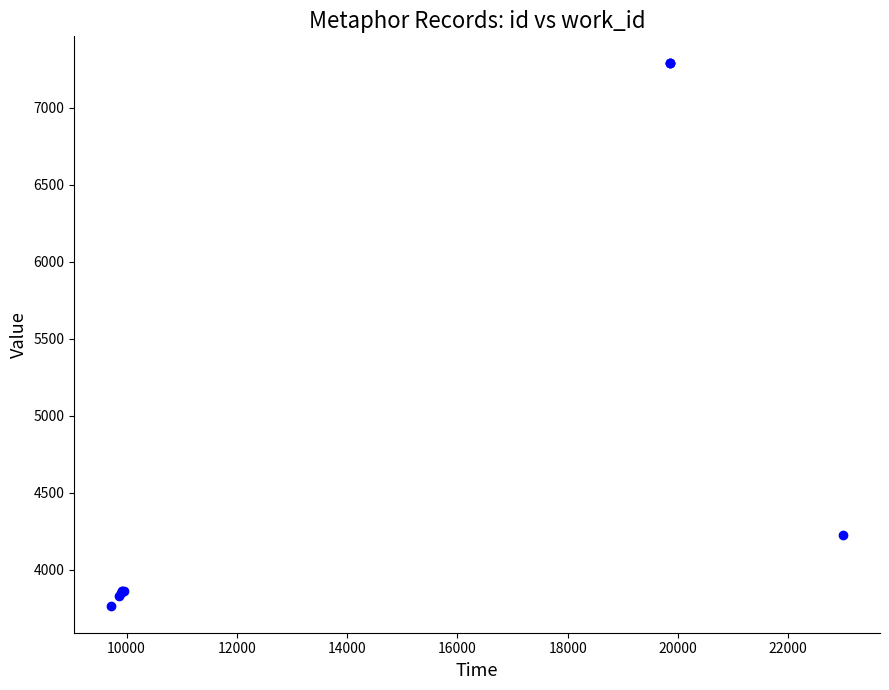

What Y value in the scatter plot is closest to 5528?

4229